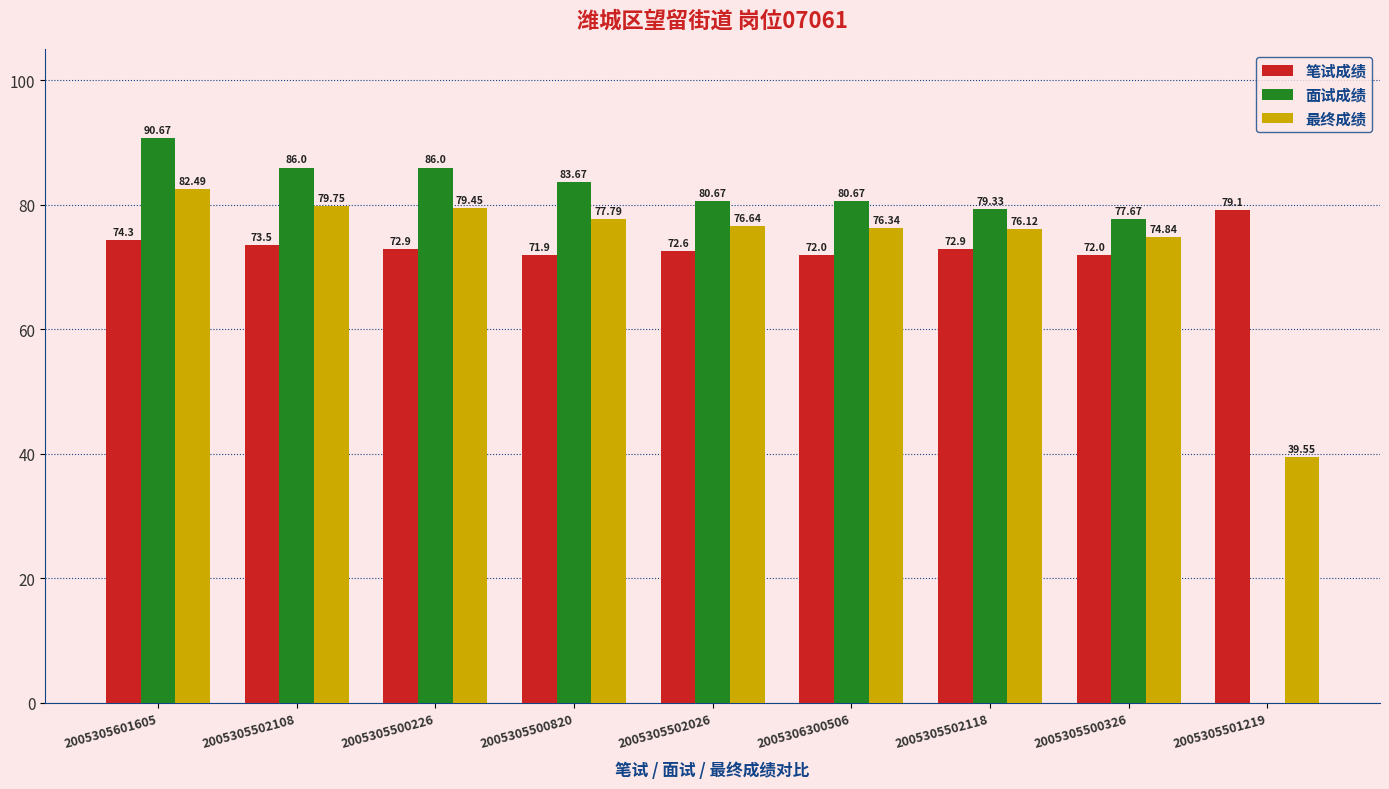

How many groups of bars are there?

9